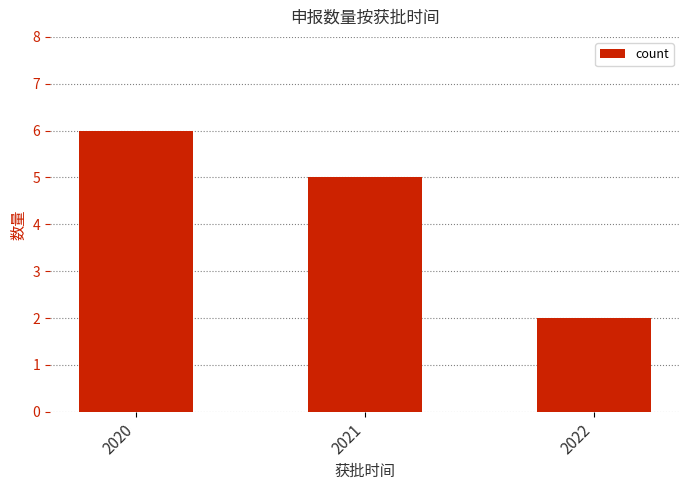

How many bars are there in total?

3